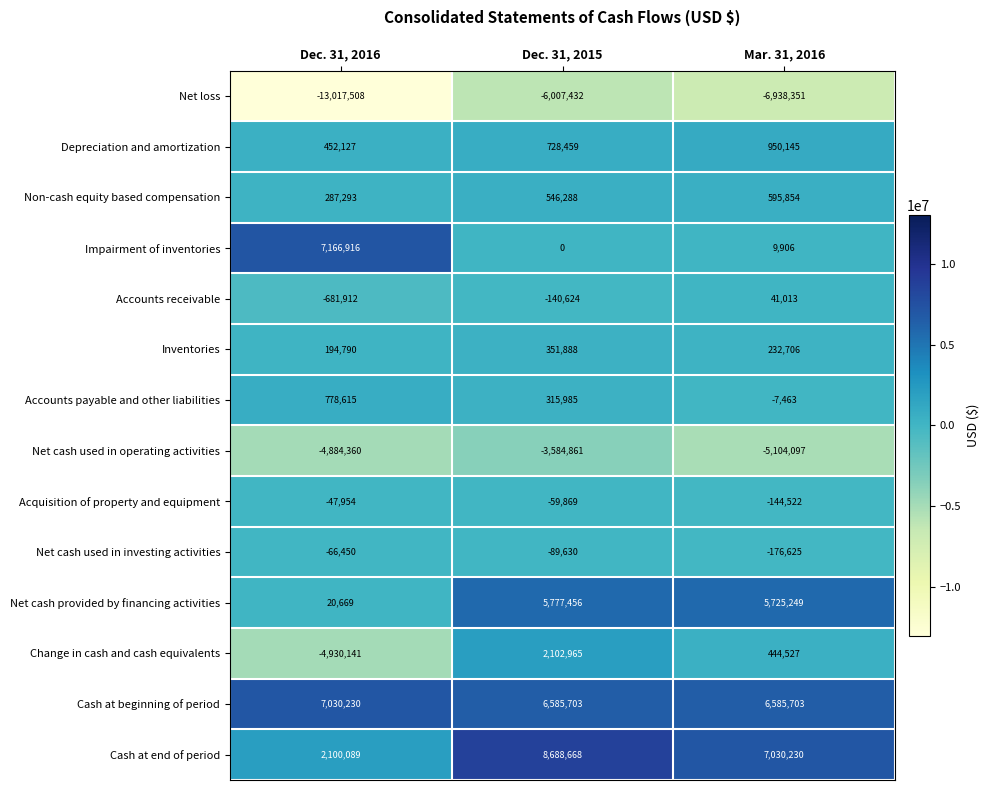

At how many categories does at least one series exceed 943320?

3